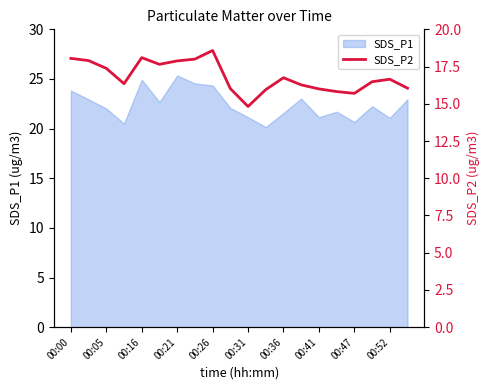

The value of SDS_P1 at 00:52 is 12.4. True or false?

False